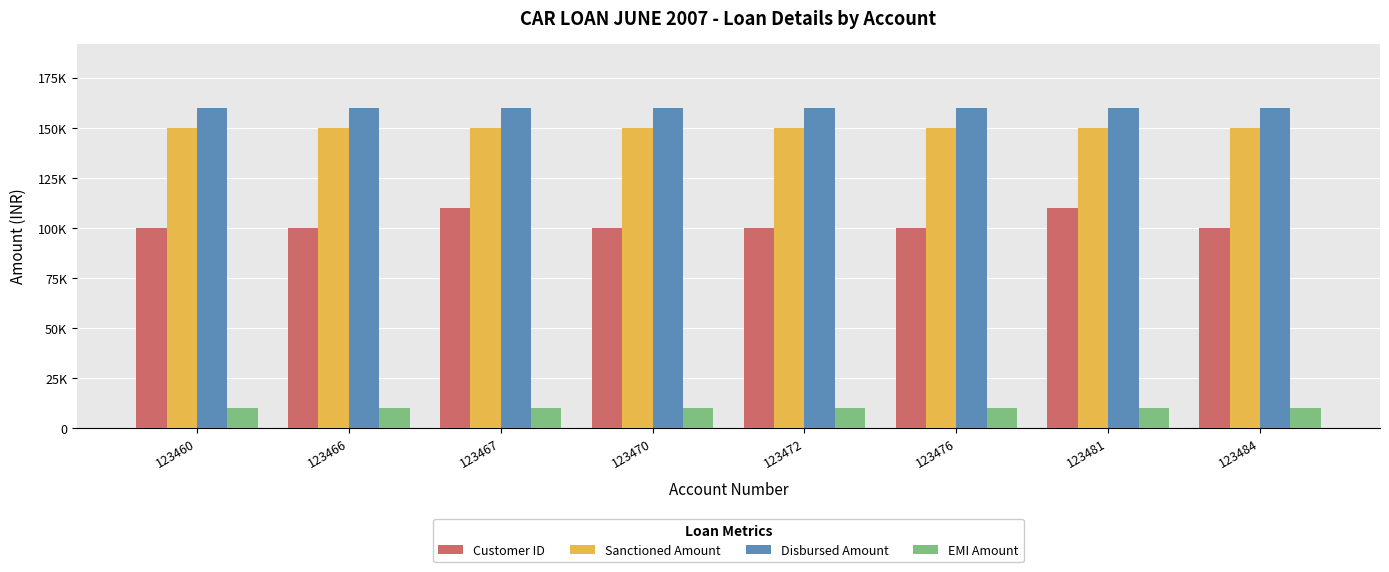

Are the bars horizontal?

No